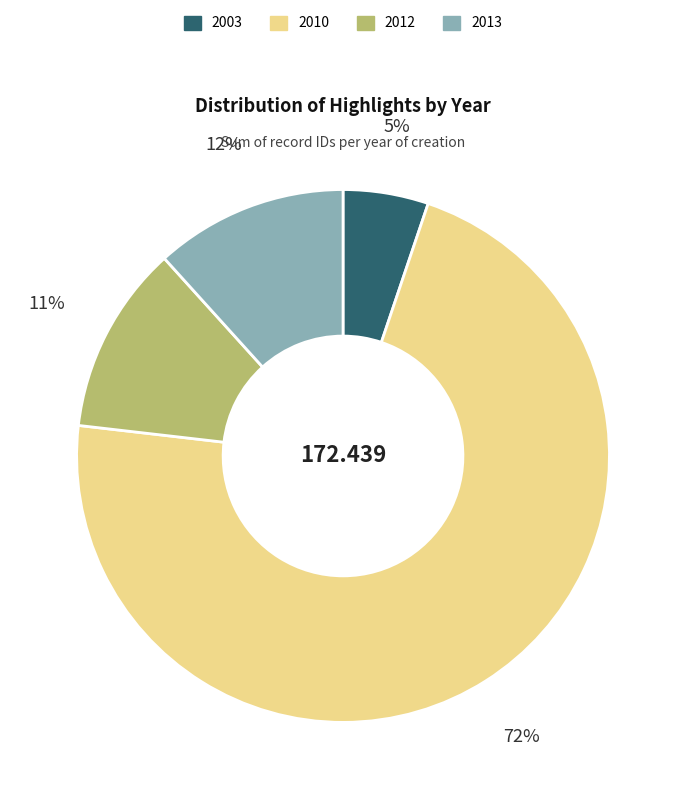

Count the number of slices in the pie.

4